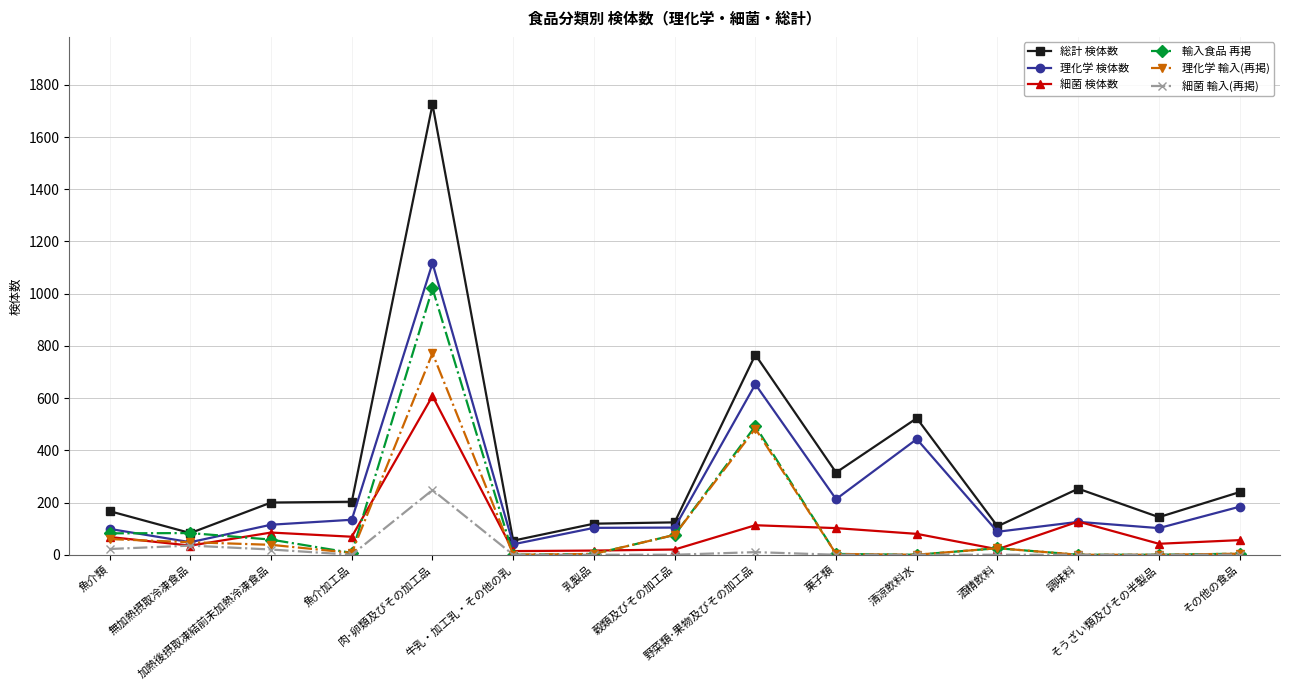

Is the value of 総計 検体数 at 乳製品 greater than the value of 理化学 検体数 at 菓子類?

No